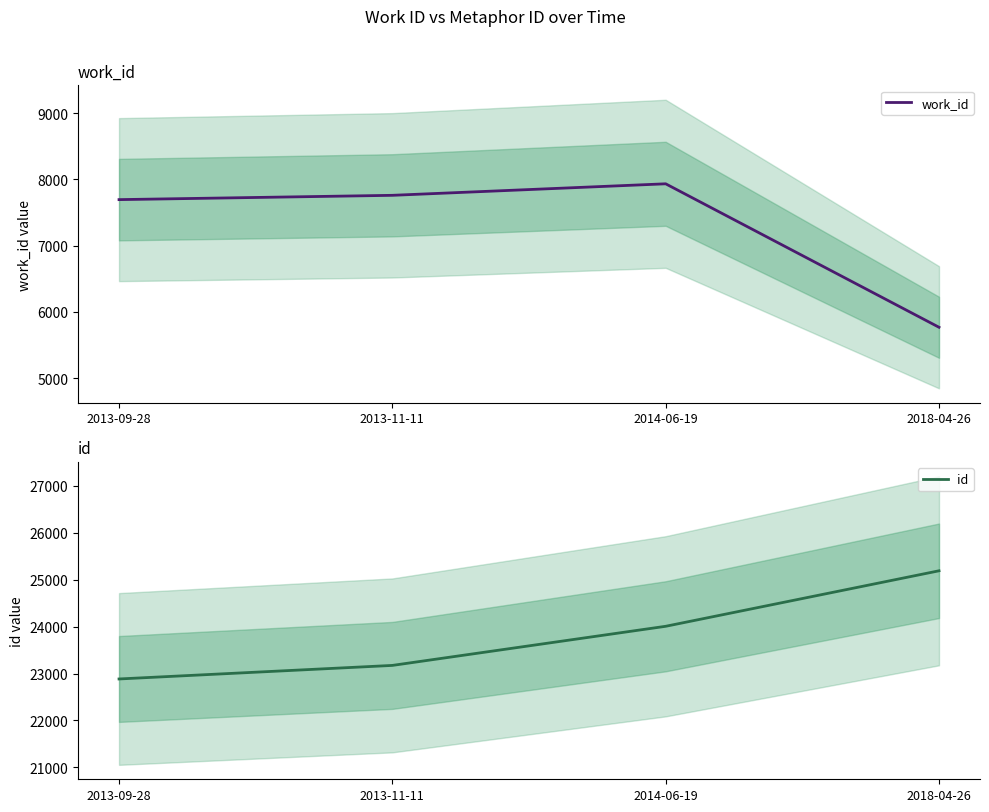

What are all the series names shown in the legend?

work_id, id